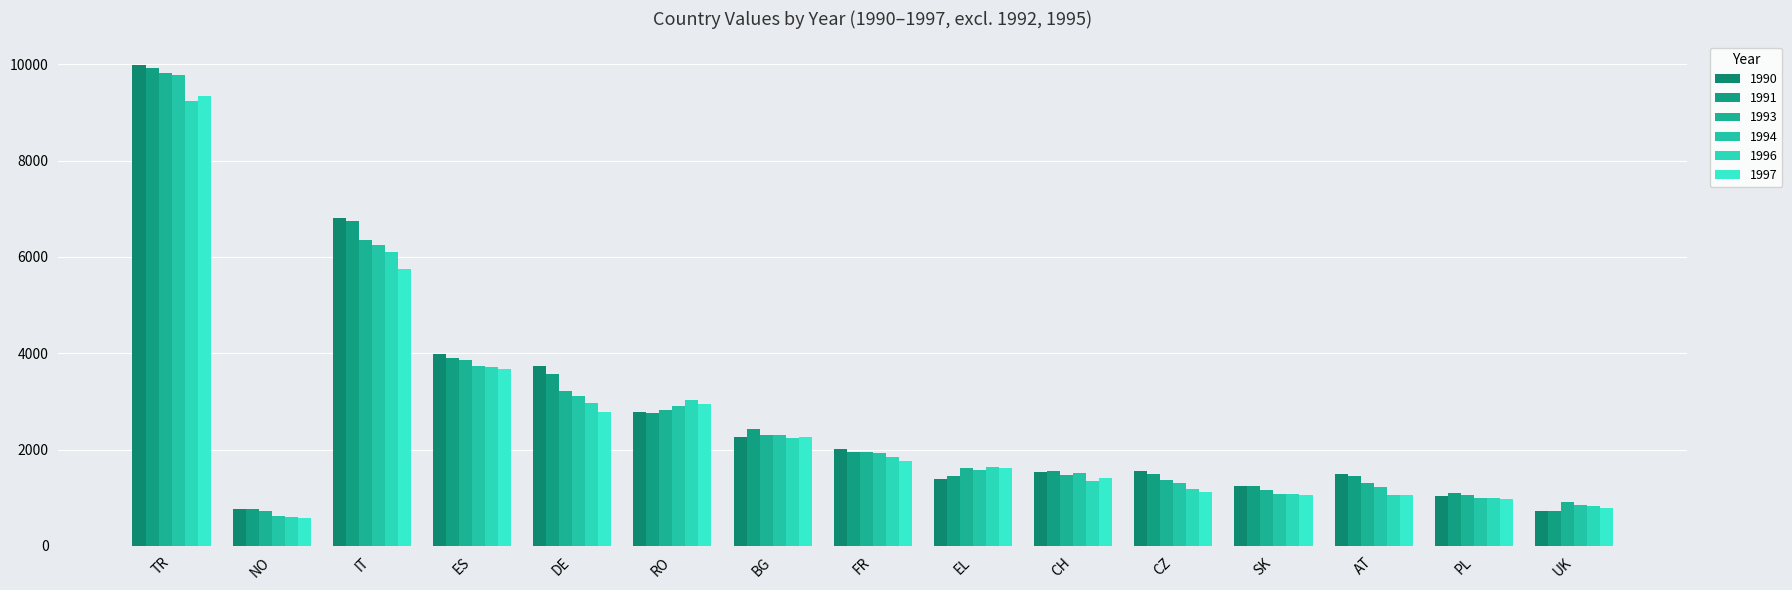

The 1994 series shows 940 at NO. True or false?

False